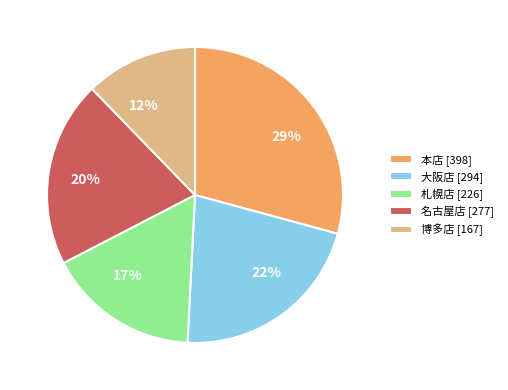

Is there a majority slice in this chart?

No